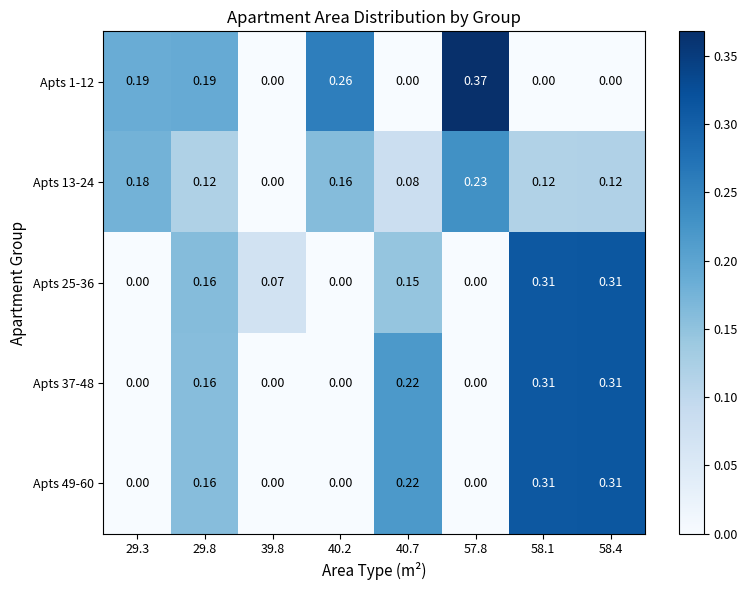

Is the value of Apts 49-60 at 40.7 greater than the value of Apts 1-12 at 58.4?

Yes